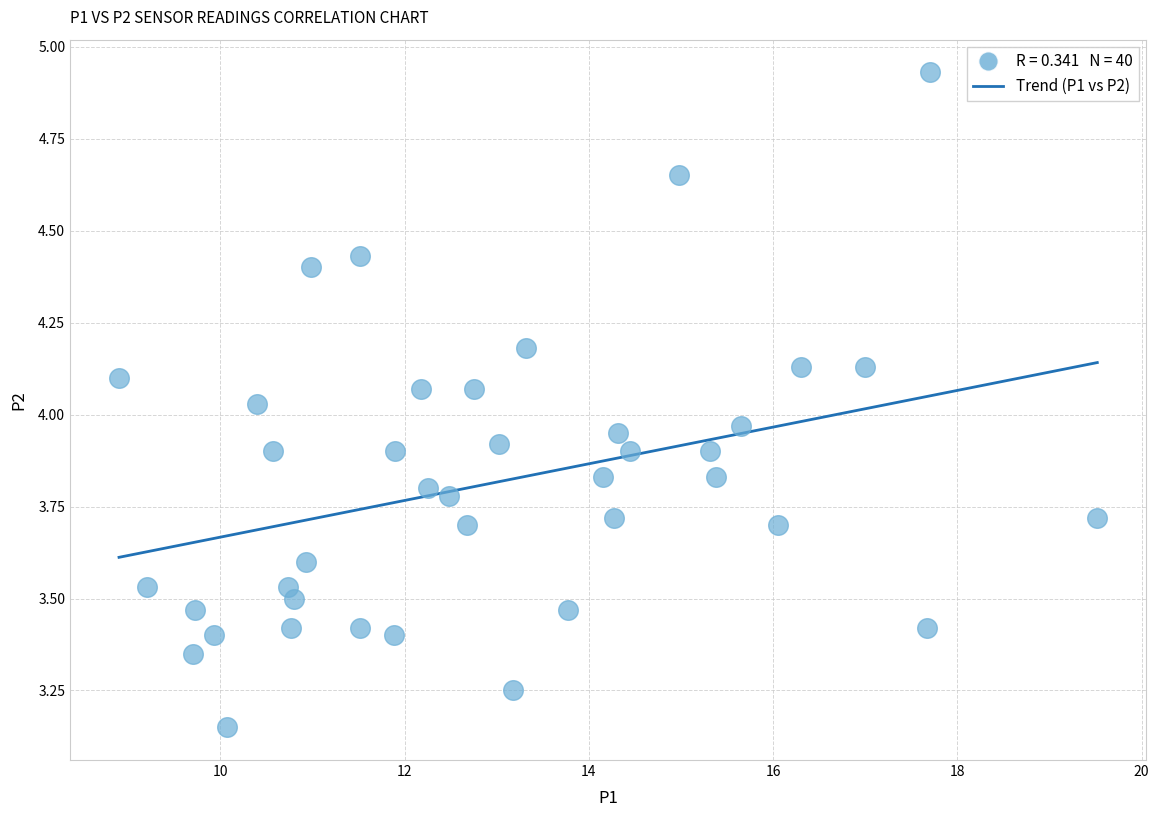

What is the range of X values (max minus min)?

10.6